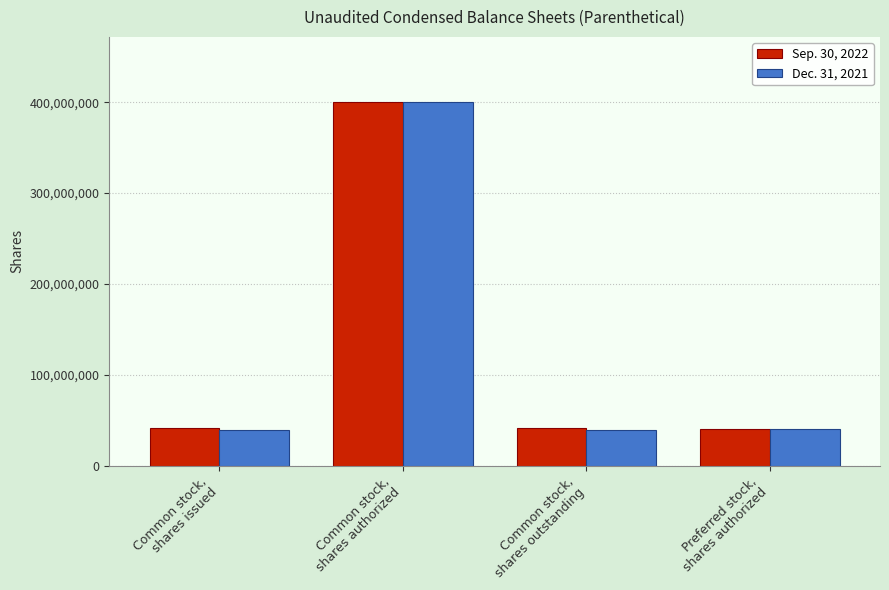

What is the average value of the Sep. 30, 2022 series?

130923309